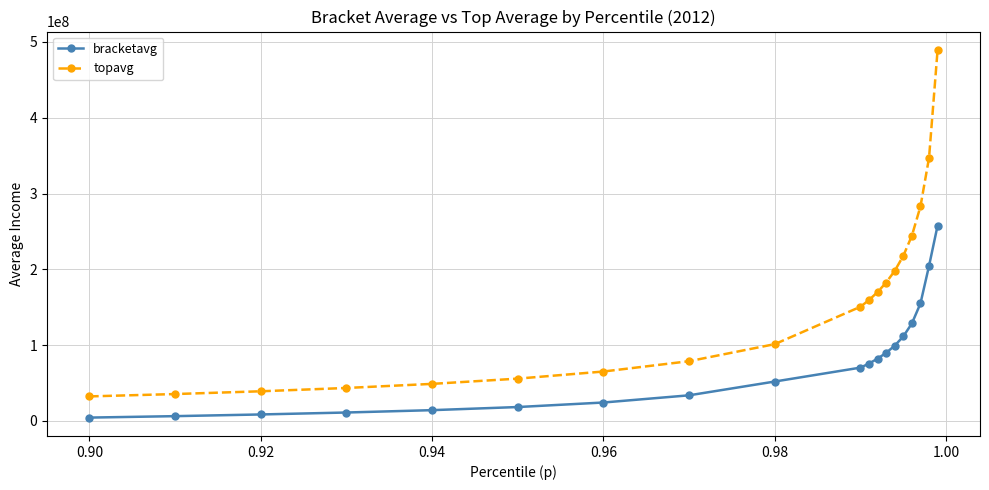

What is the average value of the topavg series?

154880246